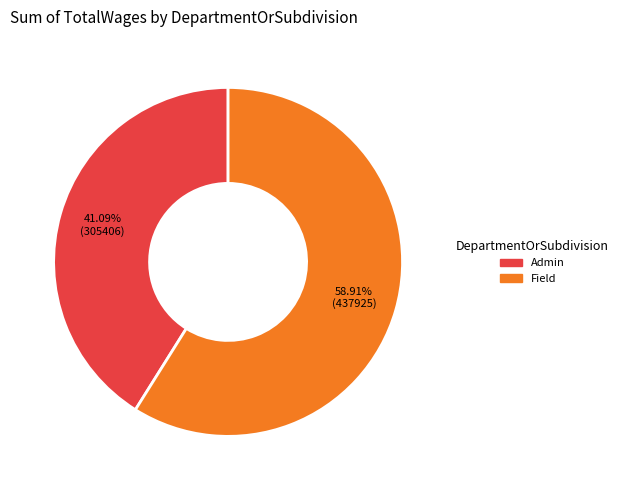

Is there a majority slice in this chart?

Yes